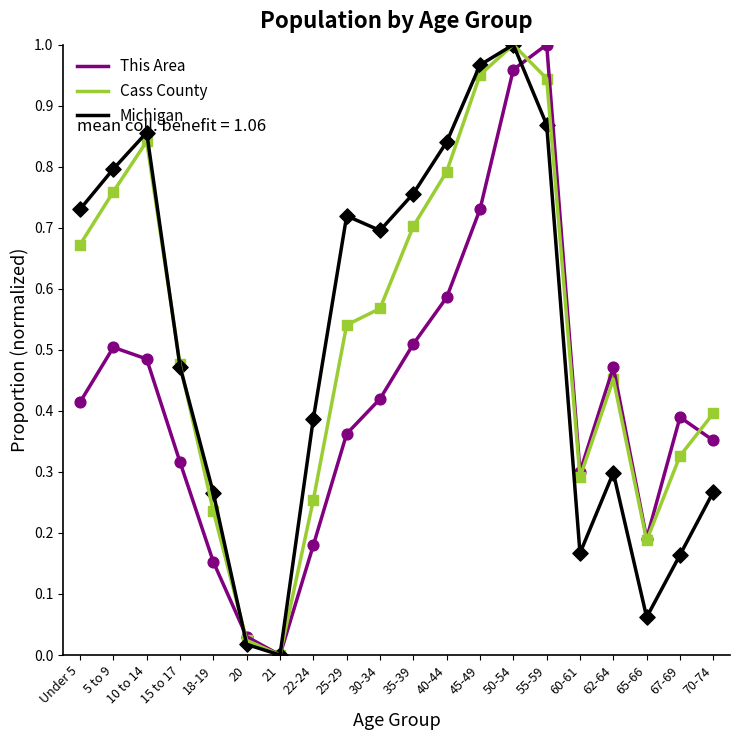

Is the value of This Area at 10 to 14 greater than the value of Michigan at 40-44?

No